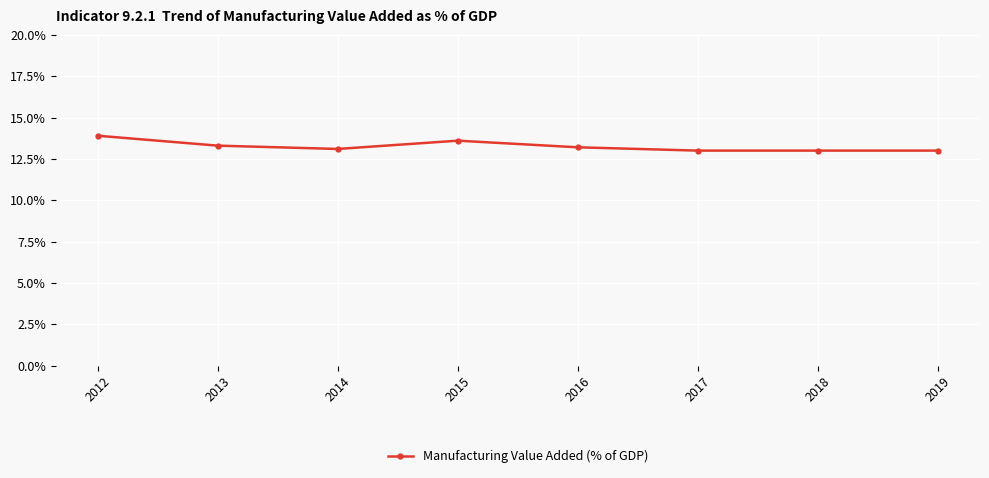

Is it true that the value at 2013 is 23.0?

False